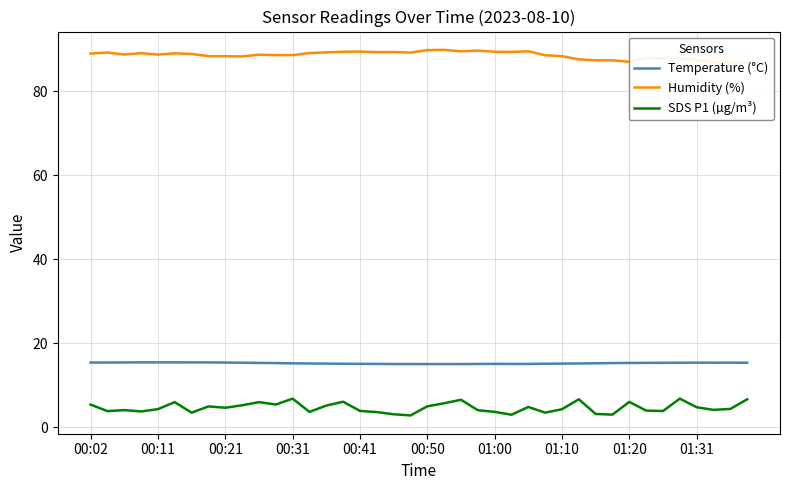

Does the chart display data point markers on the line(s)?

No